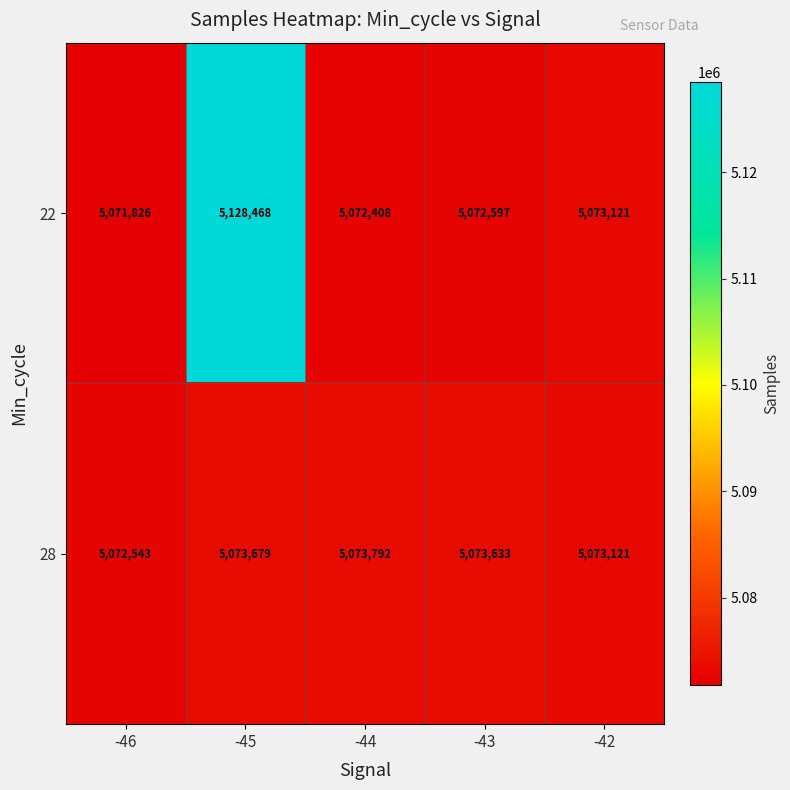

Where is 28 nearest to the value 5073167?

-42